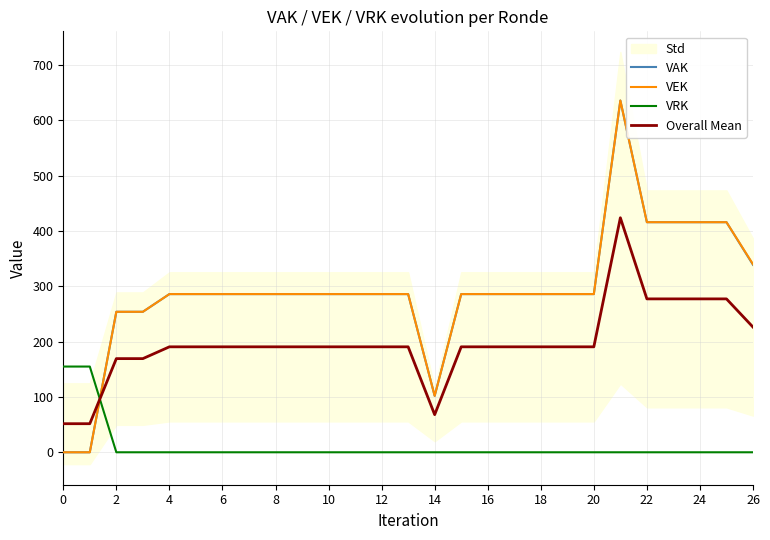

How many interior local valleys does the VEK series have?

1